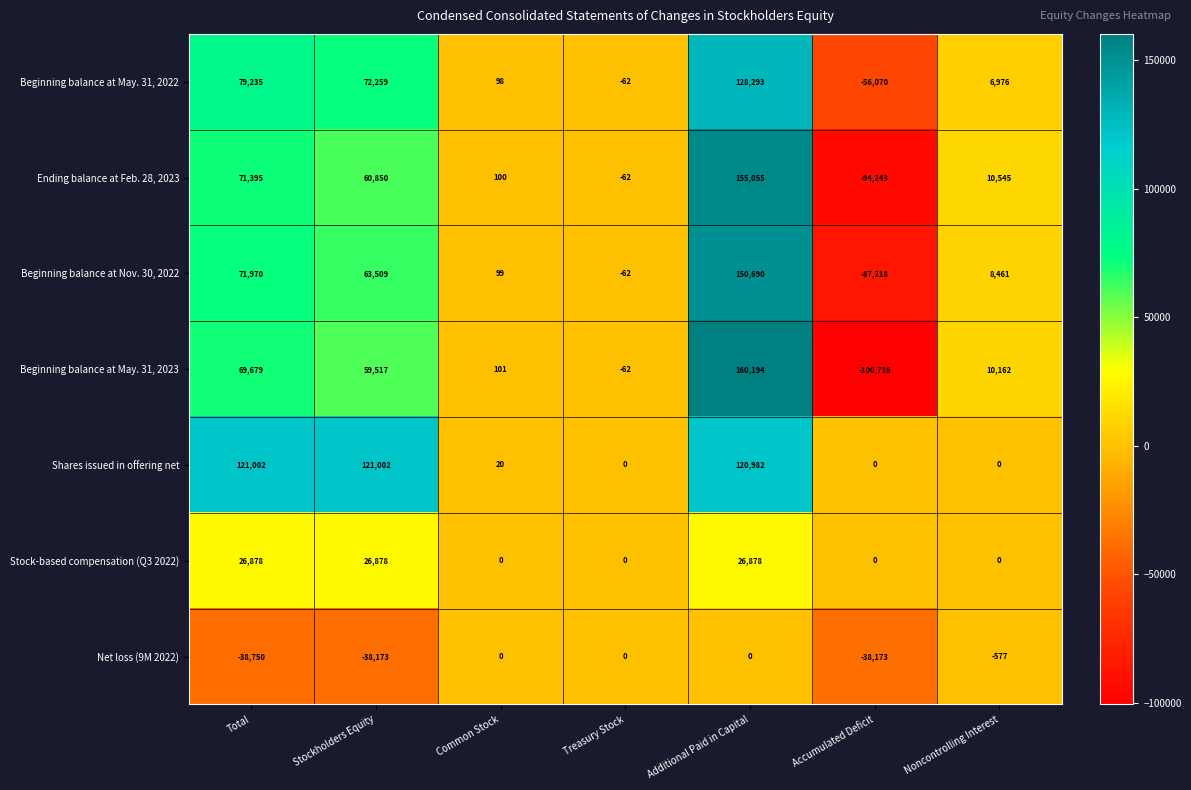

What is the difference between the maximum and second lowest values in the Beginning balance at Nov. 30, 2022 series?

150752